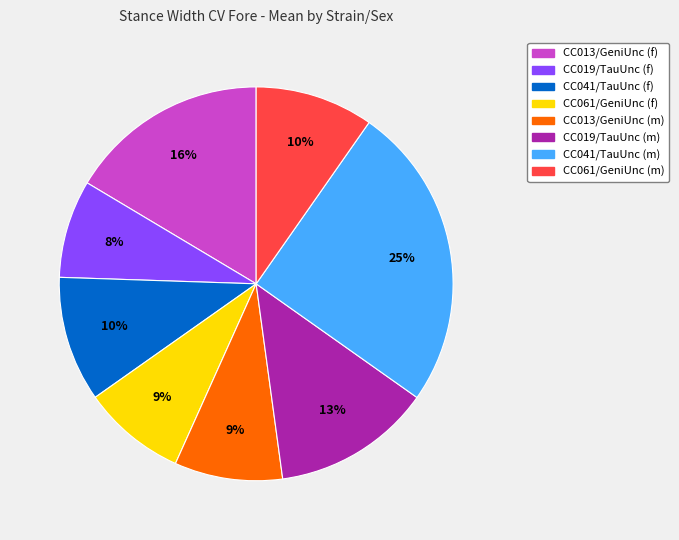

The CC041/TauUnc (m) slice represents 25% of the pie. True or false?

True